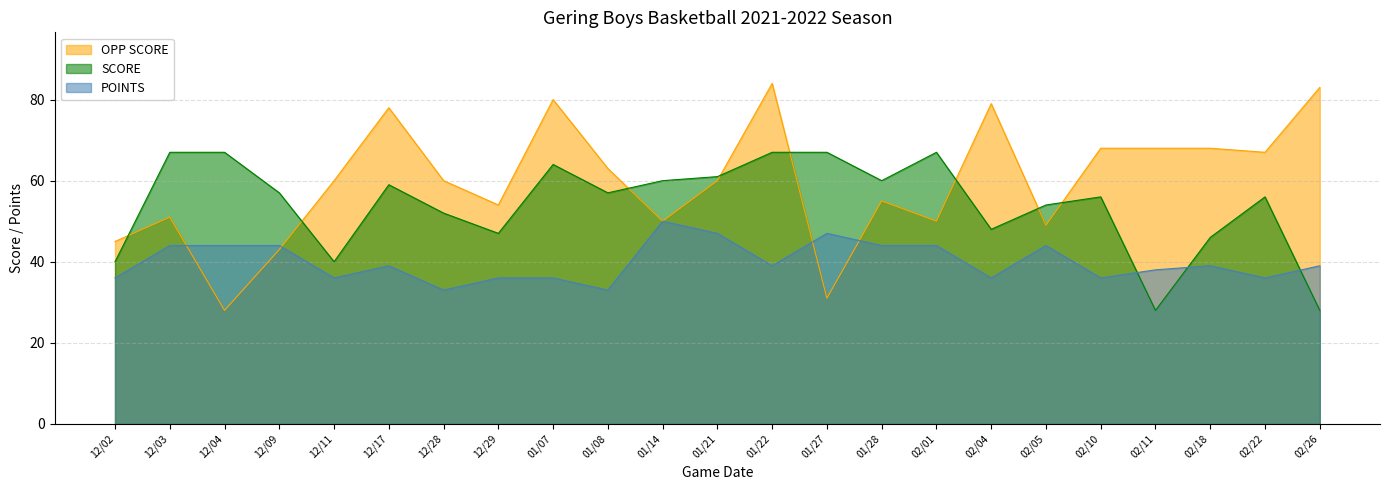

Is the value of POINTS at 01/27 greater than the value of OPP SCORE at 12/17?

No